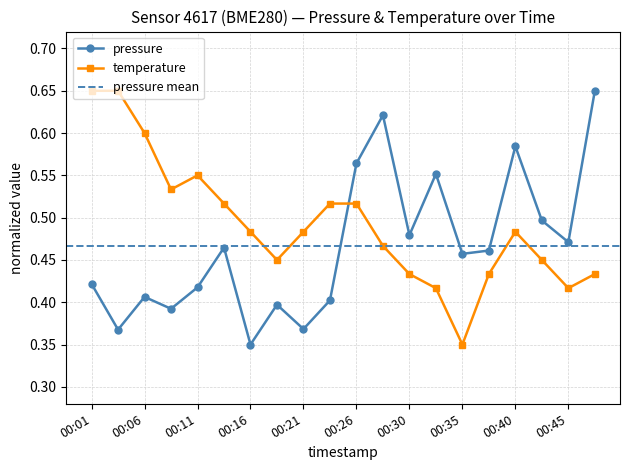

Reading right to left, what are all the values shown in this chart?

pressure: 00:48=0.6	00:45=0.5	00:43=0.5	00:40=0.6	00:38=0.5	00:35=0.5	00:33=0.6	00:30=0.5	00:28=0.6	00:26=0.6	00:23=0.4	00:21=0.4	00:18=0.4	00:16=0.3	00:13=0.5	00:11=0.4	00:08=0.4	00:06=0.4	00:03=0.4	00:01=0.4
temperature: 00:48=0.4	00:45=0.4	00:43=0.4	00:40=0.5	00:38=0.4	00:35=0.3	00:33=0.4	00:30=0.4	00:28=0.5	00:26=0.5	00:23=0.5	00:21=0.5	00:18=0.4	00:16=0.5	00:13=0.5	00:11=0.5	00:08=0.5	00:06=0.6	00:03=0.6	00:01=0.6